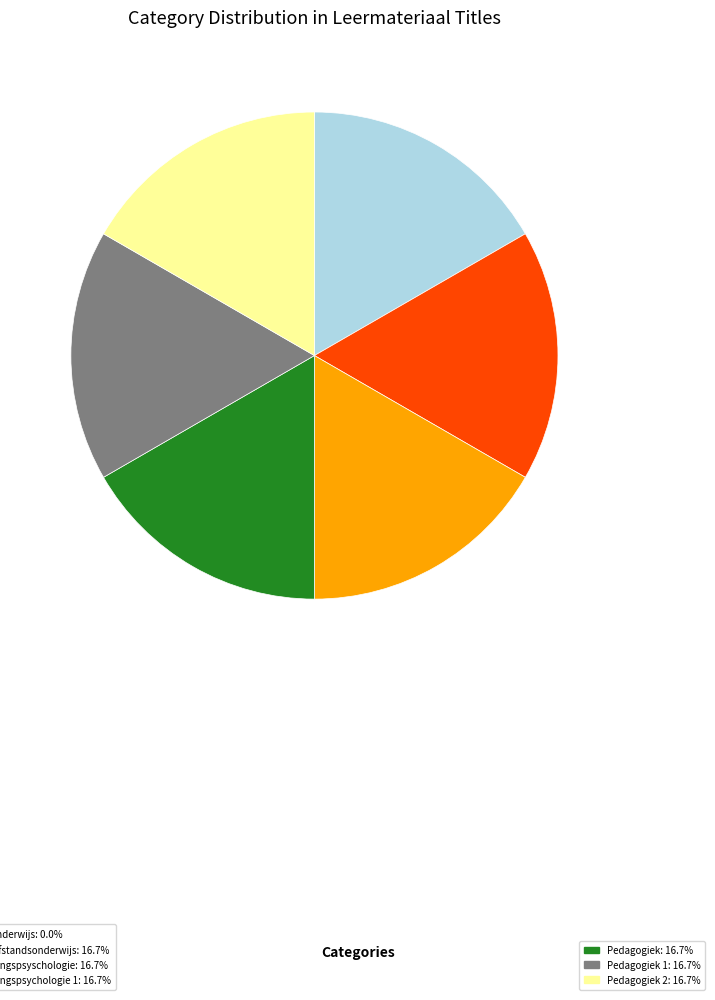

Does any single category account for the majority?

No